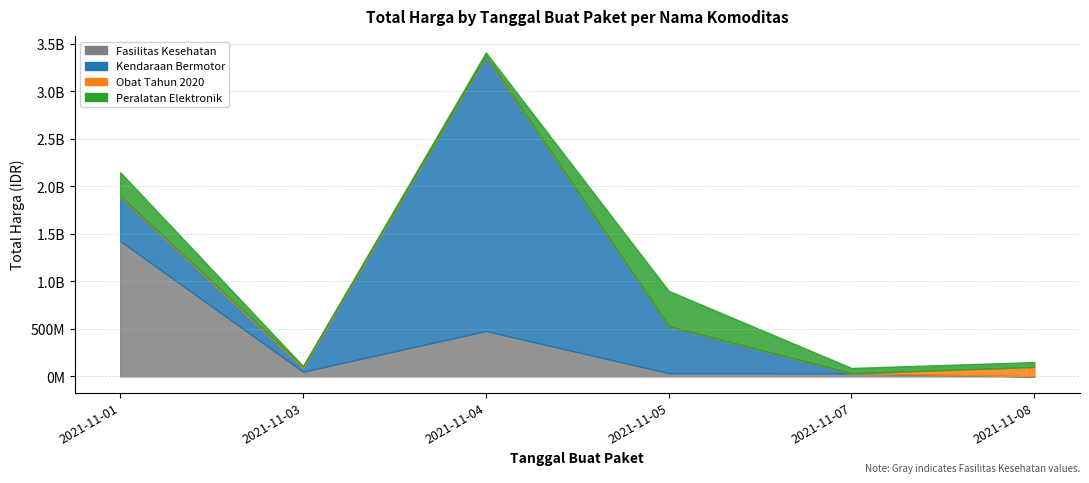

At which label does Kendaraan Bermotor reach its minimum?

2021-11-07